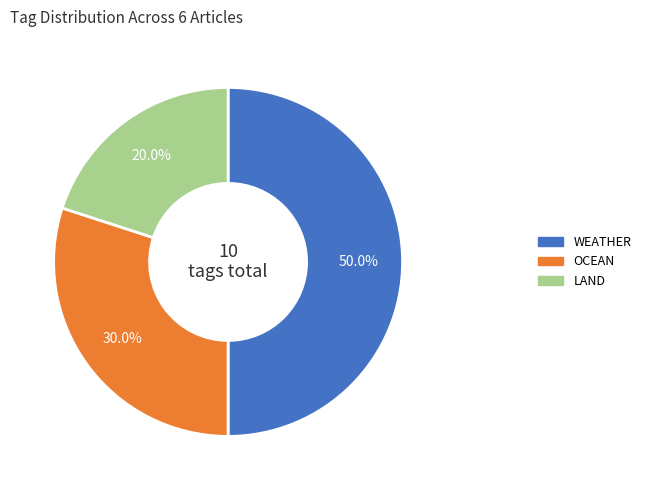

How many segments does this pie chart have?

3